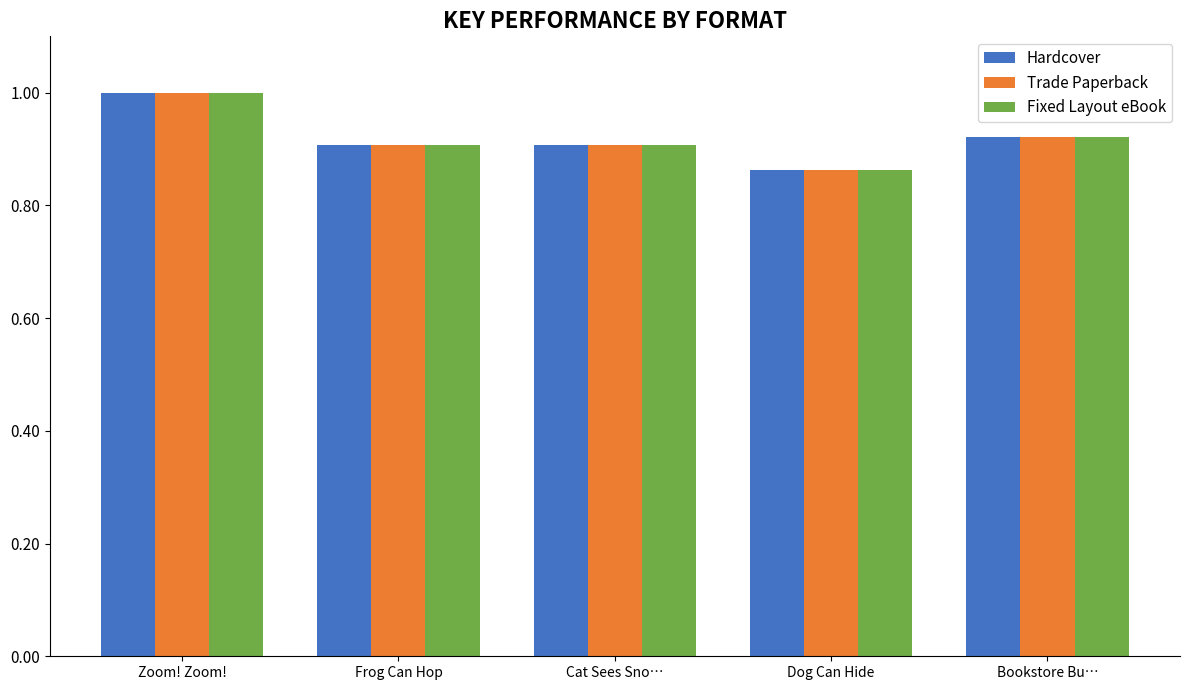

What is the sum of the Fixed Layout eBook values at Zoom! Zoom! and Cat Sees Sno…?

1.9